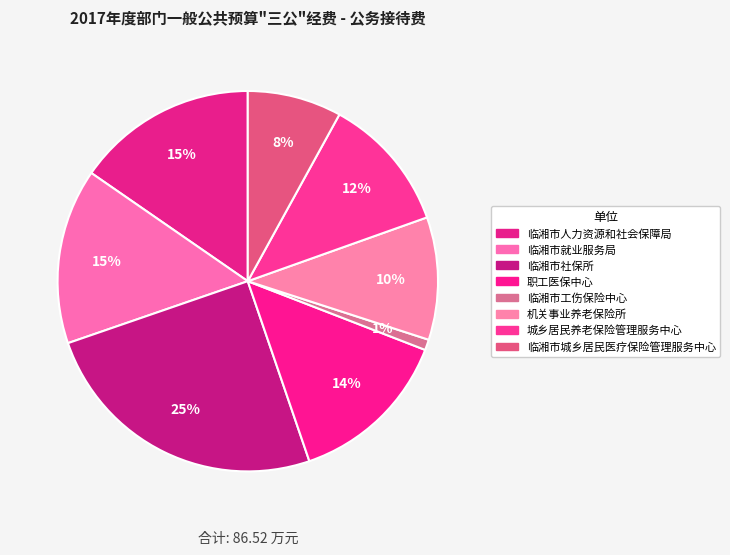

Which category has the smallest portion of the pie?

临湘市工伤保险中心